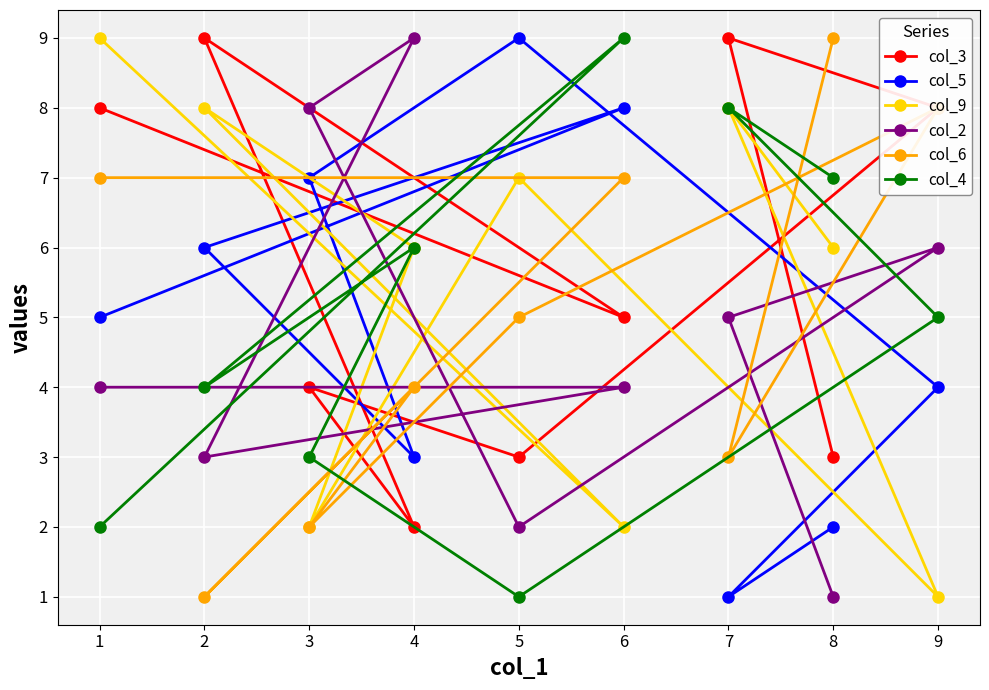

Between 1 and 7, which series saw the biggest shift?

col_4